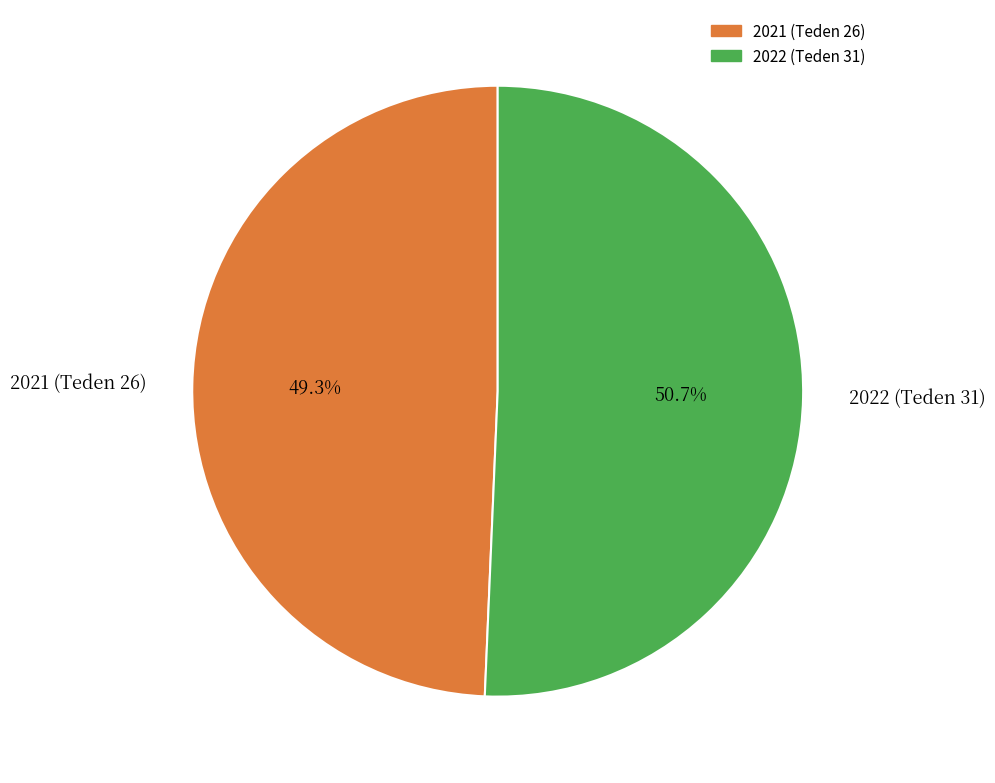

What is the majority slice?

2022 (Teden 31)